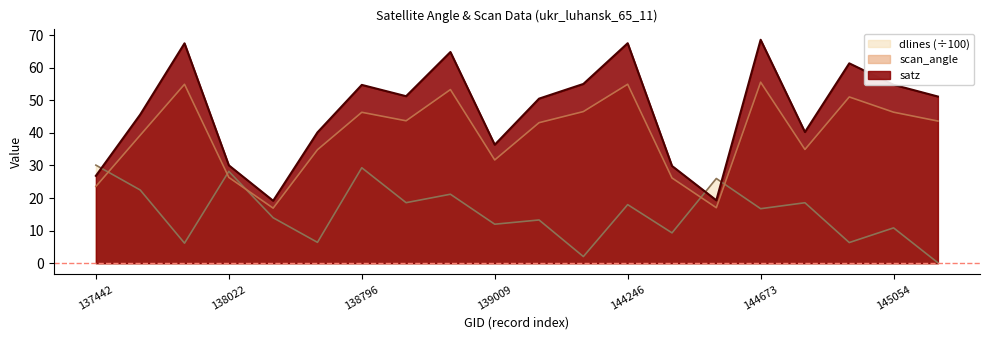

Where is dlines nearest to the value 15?

138408